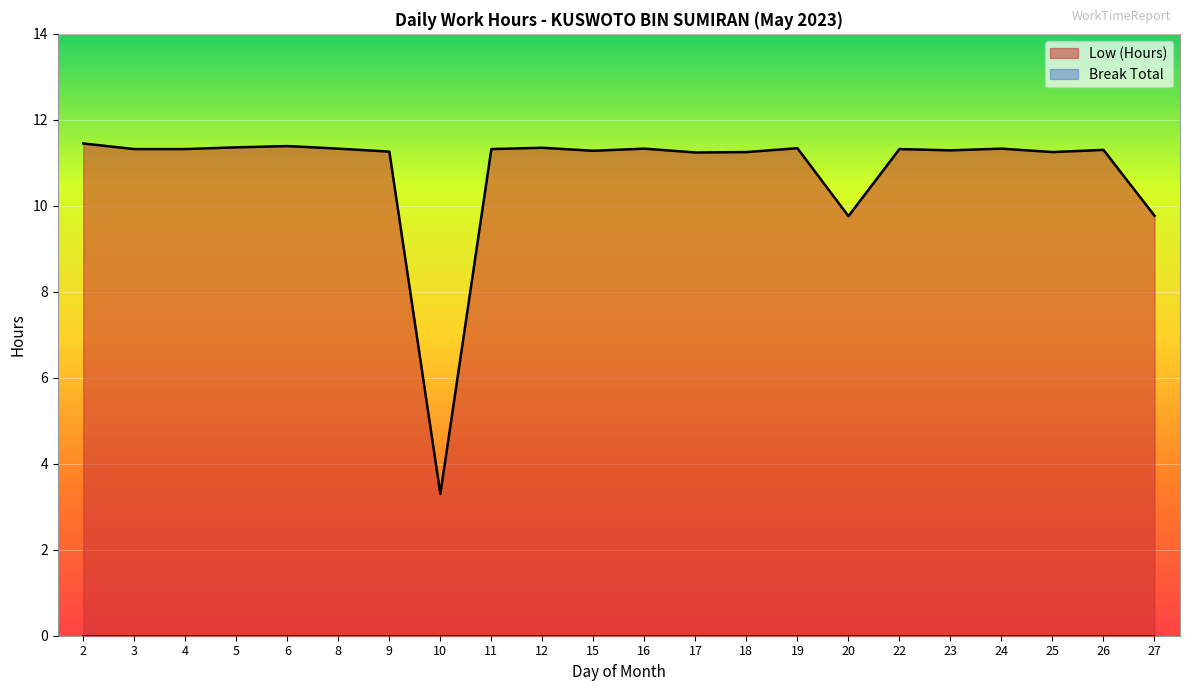

Is it true that Low (Hours) equals 11.3 at 11?

True